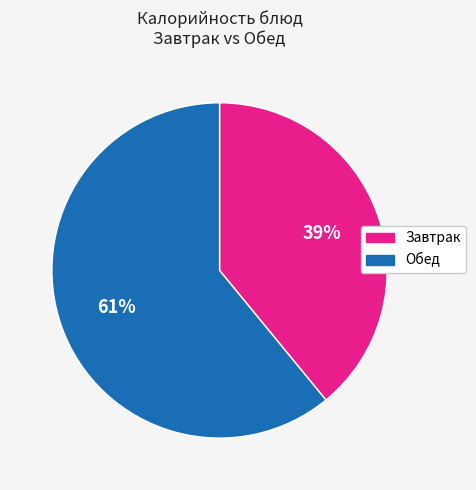

To the nearest percent, what is the average slice percentage?

50%